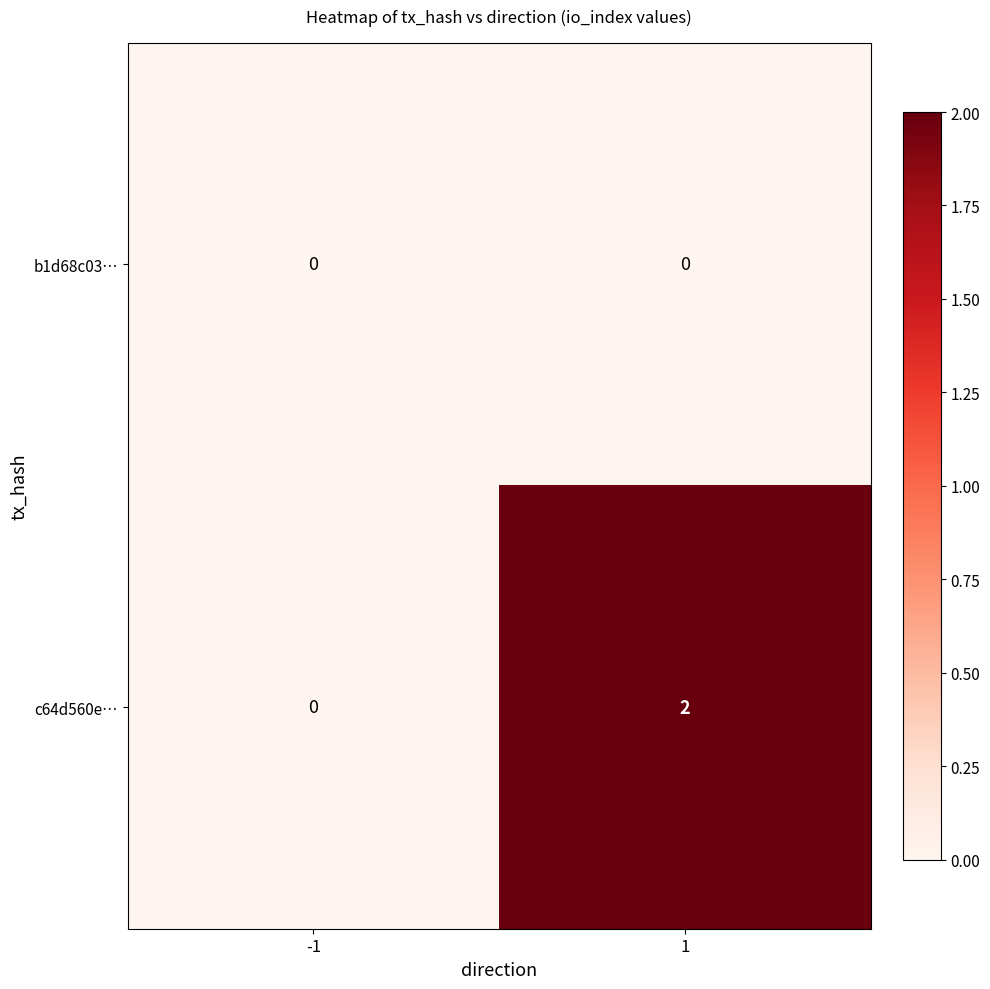

Which series changed the most between -1 and 1?

c64d560e…